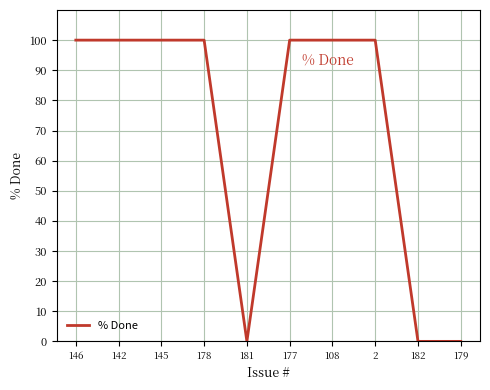

What is the maximum value shown in the chart?

100